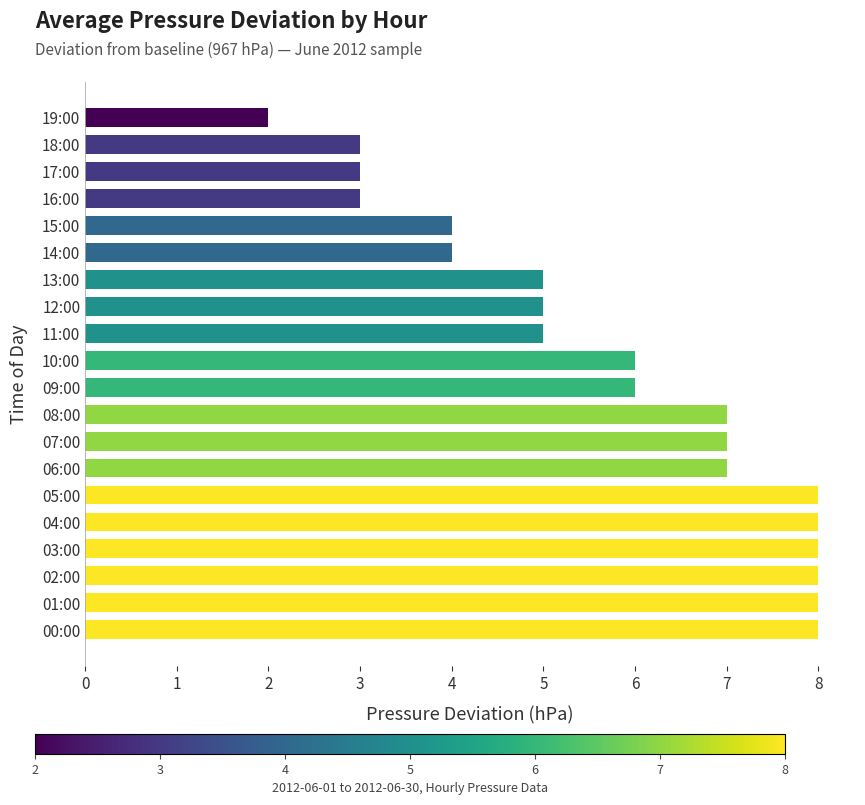

Reading bottom to top, list all the values displayed in this chart.

00:00=8	01:00=8	02:00=8	03:00=8	04:00=8	05:00=8	06:00=7	07:00=7	08:00=7	09:00=6	10:00=6	11:00=5	12:00=5	13:00=5	14:00=4	15:00=4	16:00=3	17:00=3	18:00=3	19:00=2